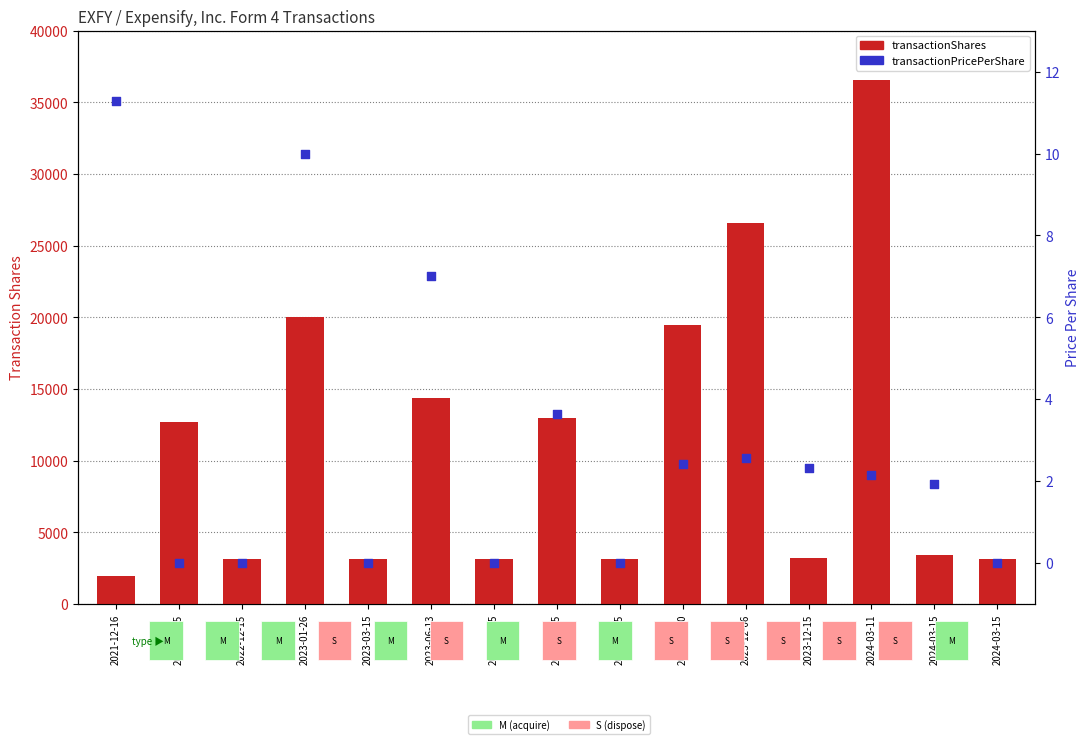

Is the value of transactionPricePerShare at 2023-12-06 greater than the value of transactionShares at 2023-01-26?

No